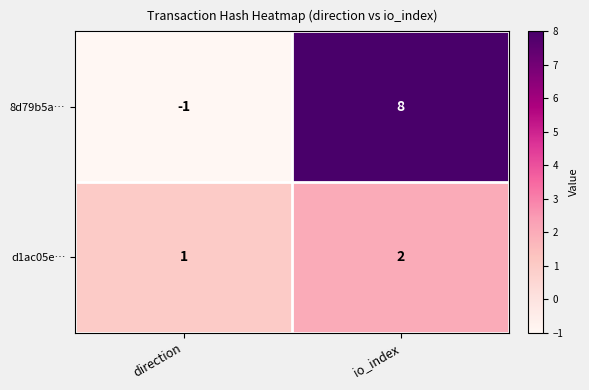

How many categories are shown in the chart?

2